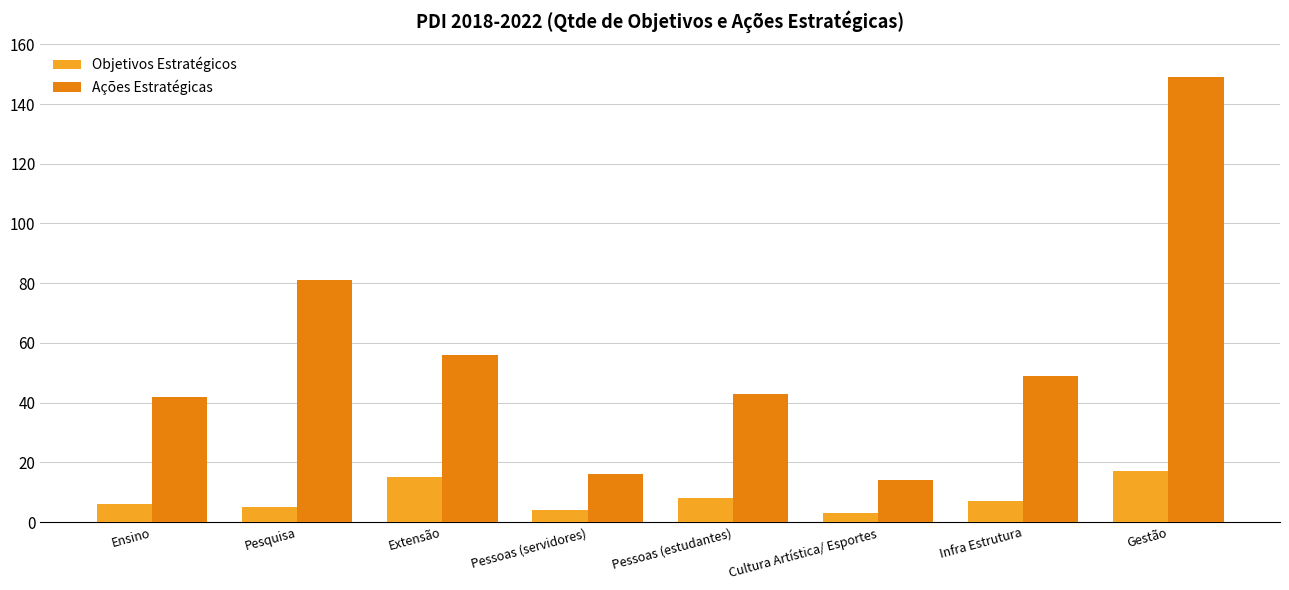

What is the maximum value for Ações Estratégicas?

149